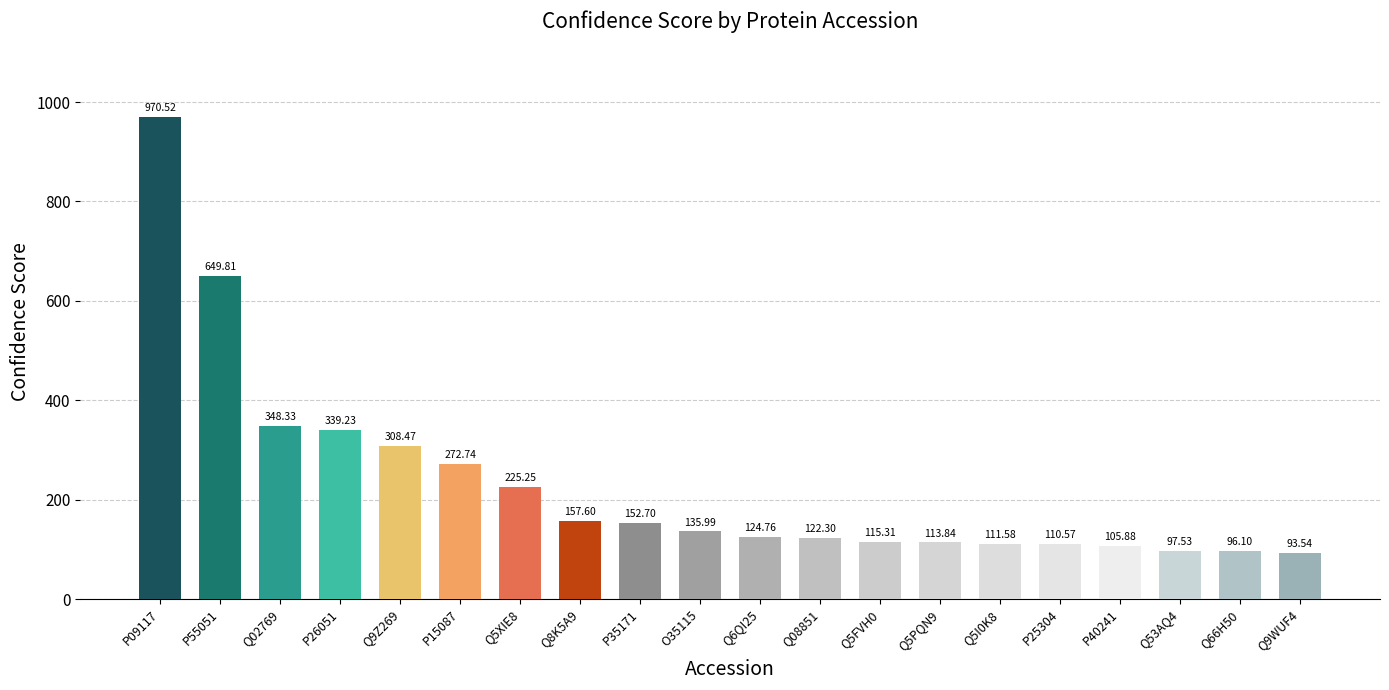

Which category has the highest value across all series?

P09117